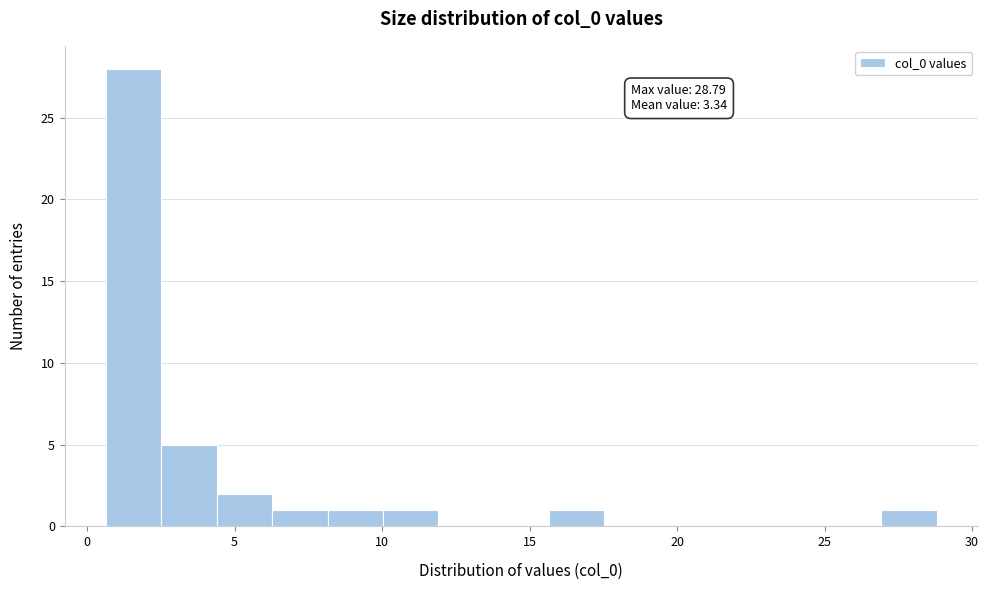

Around what value on the x-axis is the tallest bar? Give the approximate position of its centre, as read against the axis.

1.5